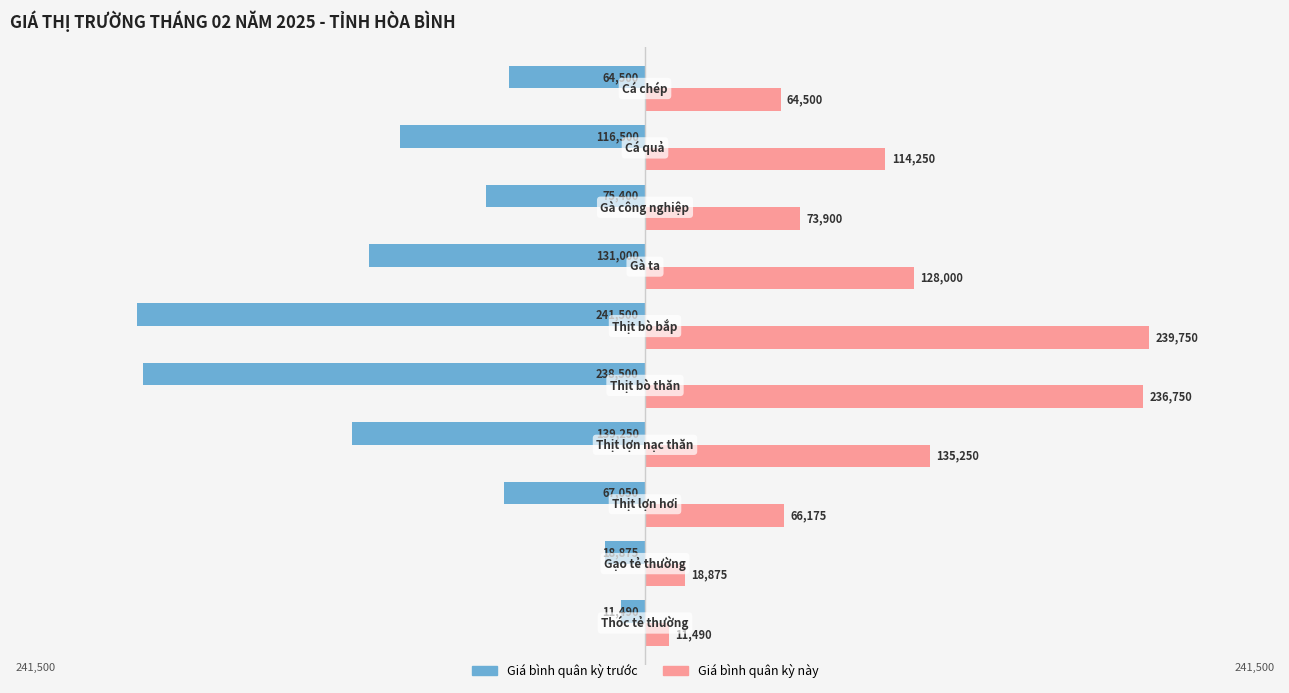

Which series has the widest spread of values?

Giá bình quân kỳ trước